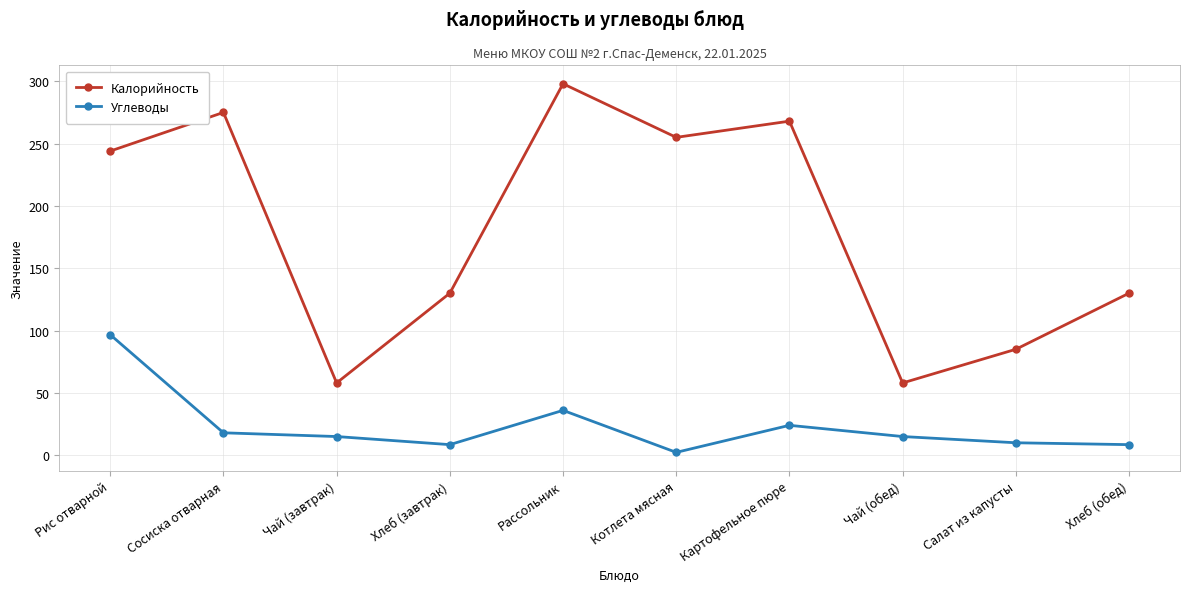

What value does the Калорийность series have at Картофельное пюре?

268.0